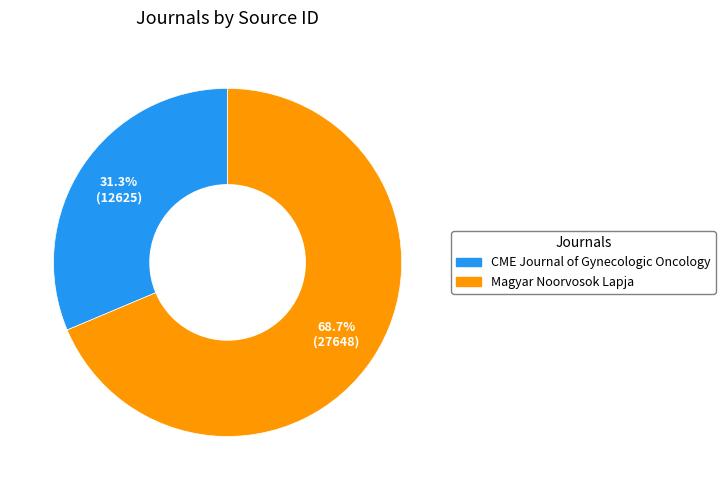

True or false: CME Journal of Gynecologic Oncology accounts for 25% of the total.

False